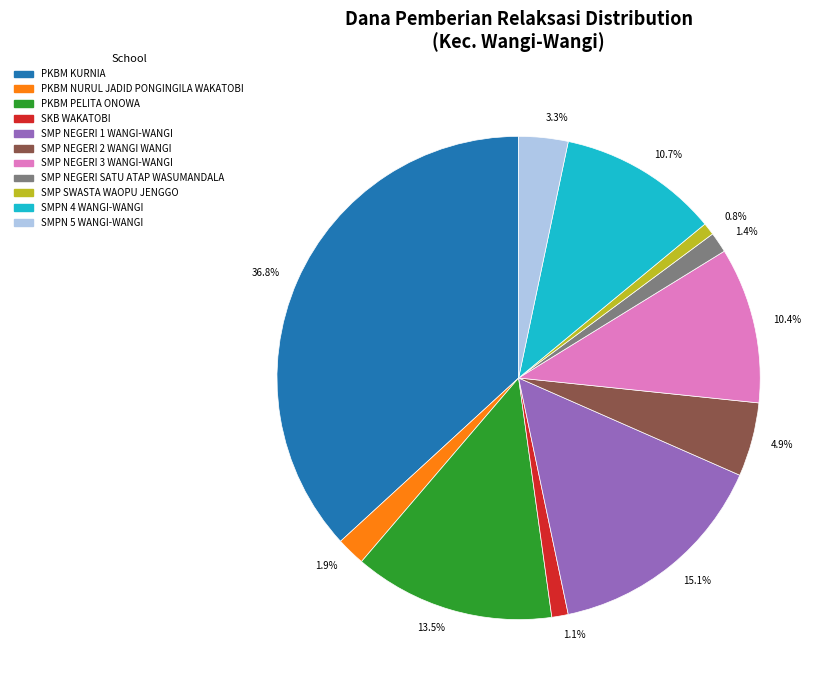

What is the total percentage of 1.4% and 15.1%?

16.5%